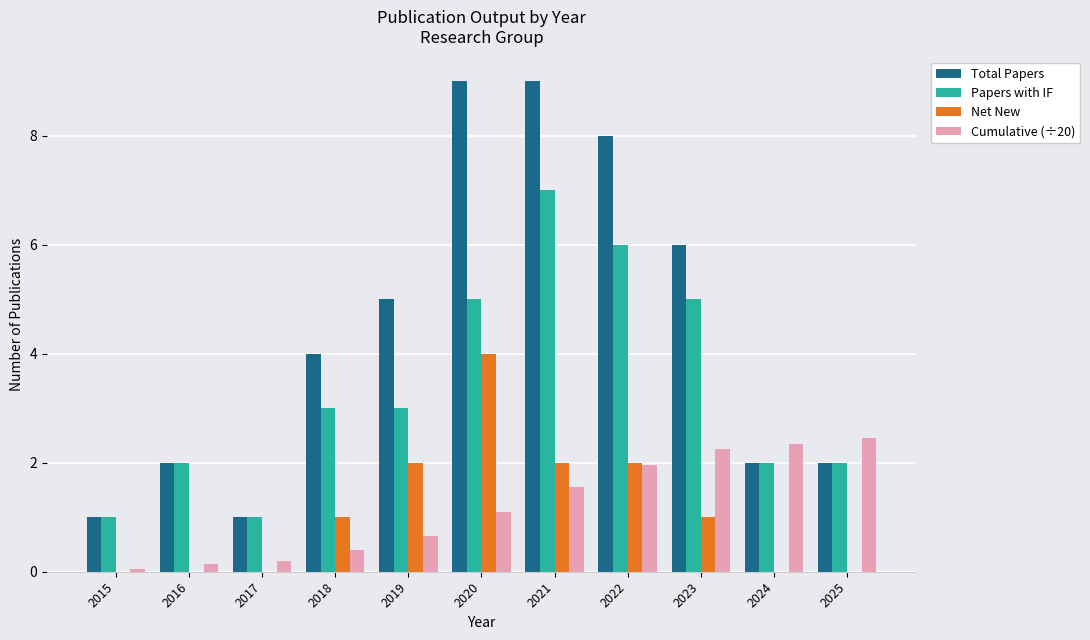

What is the average value of the Net New series?

1.1